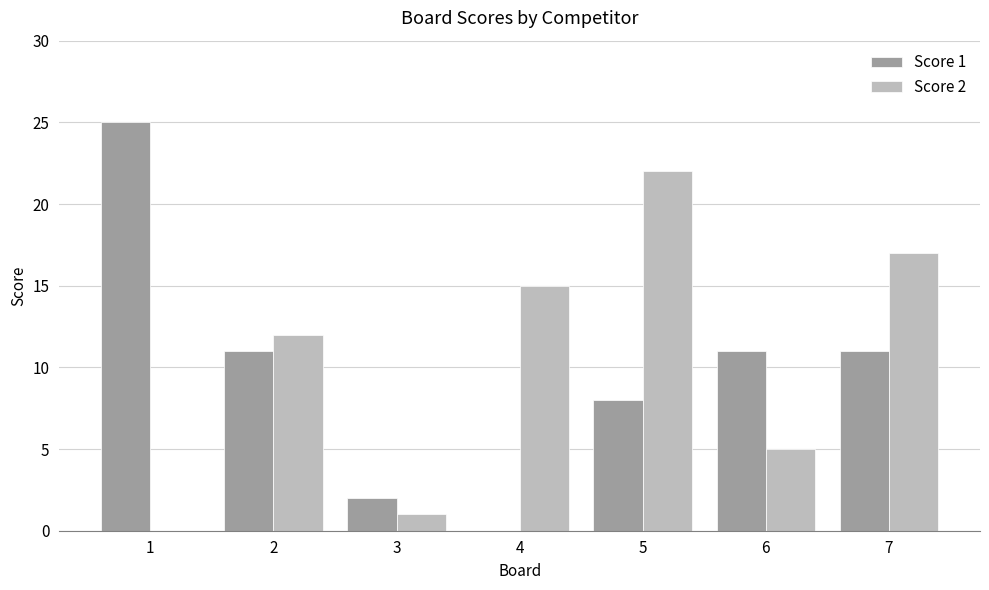

What is the spread (max minus min) of values at 6?

6